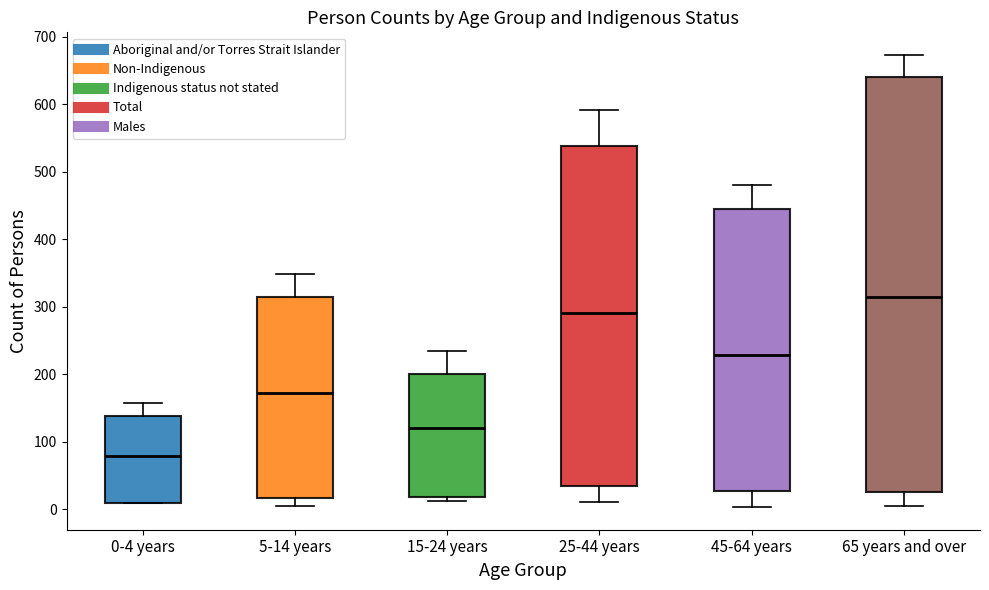

Reading left to right, read every box against the y-axis: the position of its median line, the range the box covers, and the ends of its whiskers. The values are not printed on the chart, so give them approximately, as read against the axis.

0-4 years: median 80, box 10 to 140, whiskers 10 to 160
5-14 years: median 170, box 20 to 320, whiskers 0 to 350
15-24 years: median 120, box 20 to 200, whiskers 10 to 230
25-44 years: median 290, box 30 to 540, whiskers 10 to 590
45-64 years: median 230, box 30 to 440, whiskers 0 to 480
65 years and over: median 310, box 30 to 640, whiskers 0 to 670